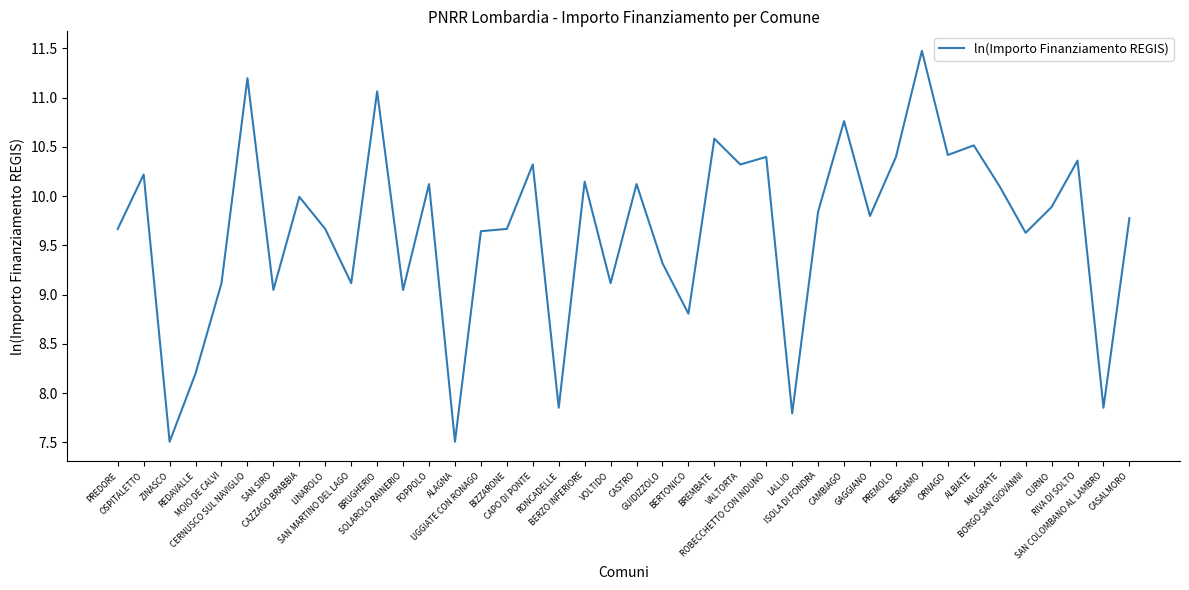

True or false: the data shows 9.3 at GUIDIZZOLO.

True